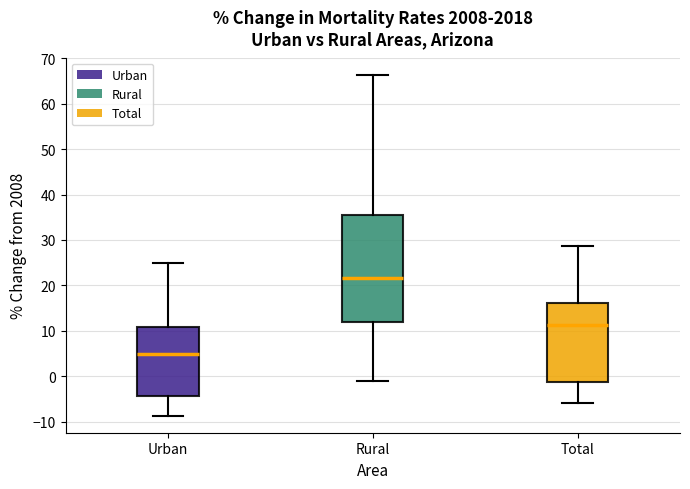

Reading left to right, read every box against the y-axis: the position of its median line, the range the box covers, and the ends of its whiskers. The values are not printed on the chart, so give them approximately, as read against the axis.

Urban: median 5, box -4 to 11, whiskers -9 to 25
Rural: median 22, box 12 to 35, whiskers -1 to 66
Total: median 11, box -1 to 16, whiskers -6 to 29